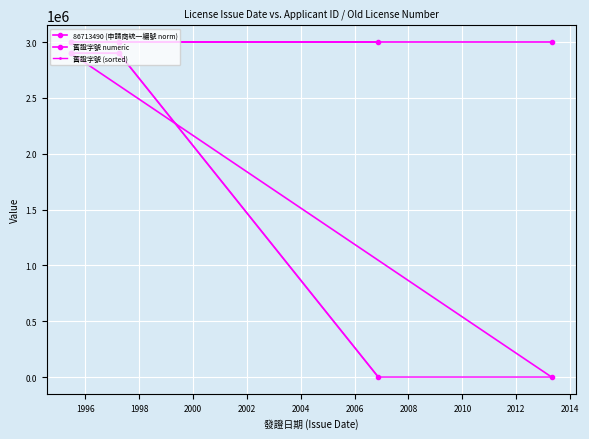

What are all the series names shown in the legend?

86713490 (申請商統一編號 norm), 舊證字號 numeric, 舊證字號 (sorted)